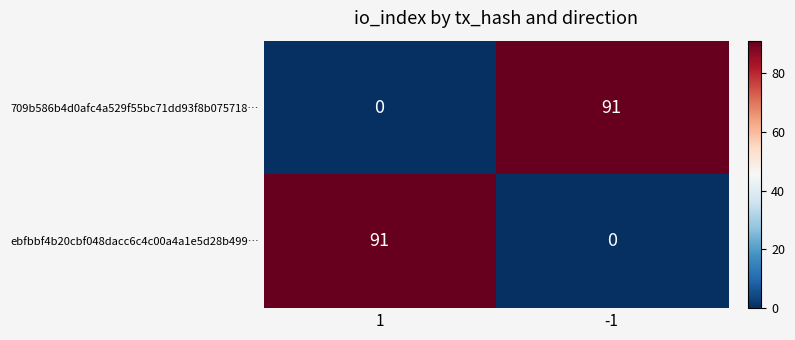

What is the maximum value for 709b586b4d0afc4a529f55bc71dd93f8b075718…?

91